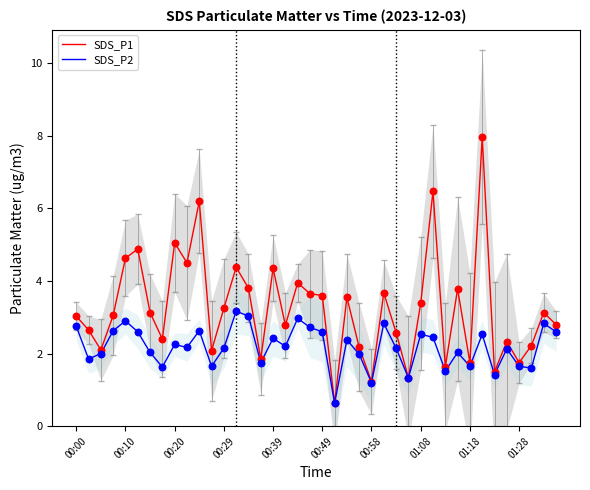

At which category is the sum across all series the highest?

33